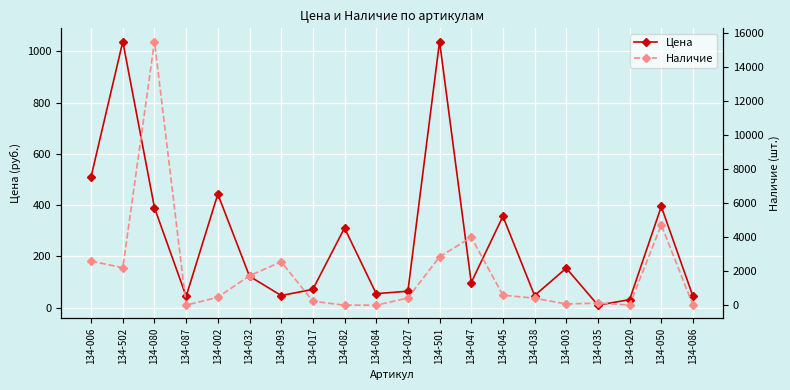

Rank the categories by Цена value from highest to lowest.

134-502, 134-501, 134-006, 134-002, 134-050, 134-080, 134-045, 134-082, 134-003, 134-032, 134-047, 134-017, 134-027, 134-084, 134-093, 134-038, 134-087, 134-086, 134-020, 134-035